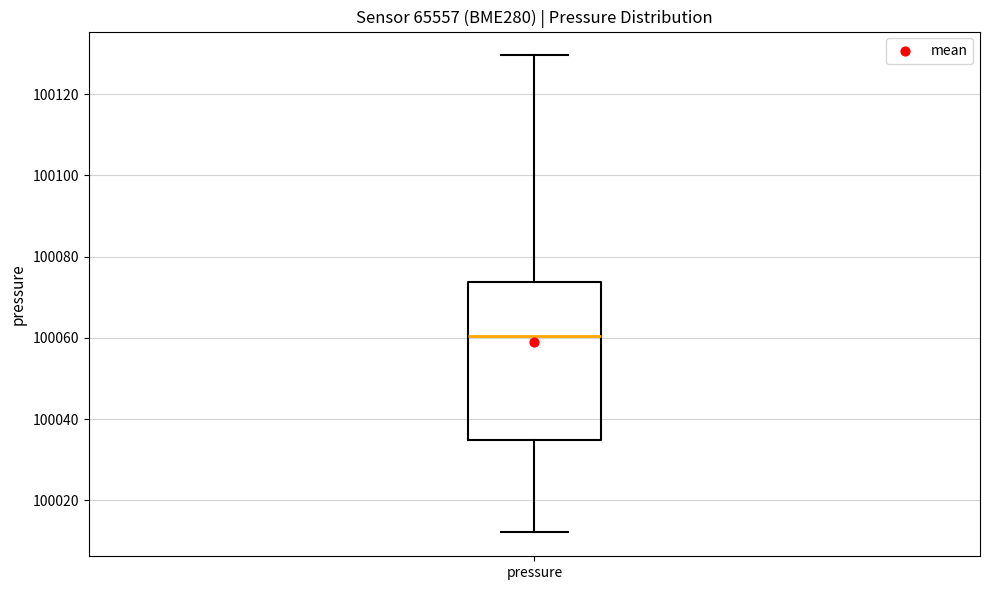

Transcribe this box plot: give where the median line is, the range the box spans, and where the two whiskers end, as read against the y-axis. The values are not printed on the chart, so give them approximately, as read against the axis.

median 100060, box 100034 to 100074, whiskers 100012 to 100130